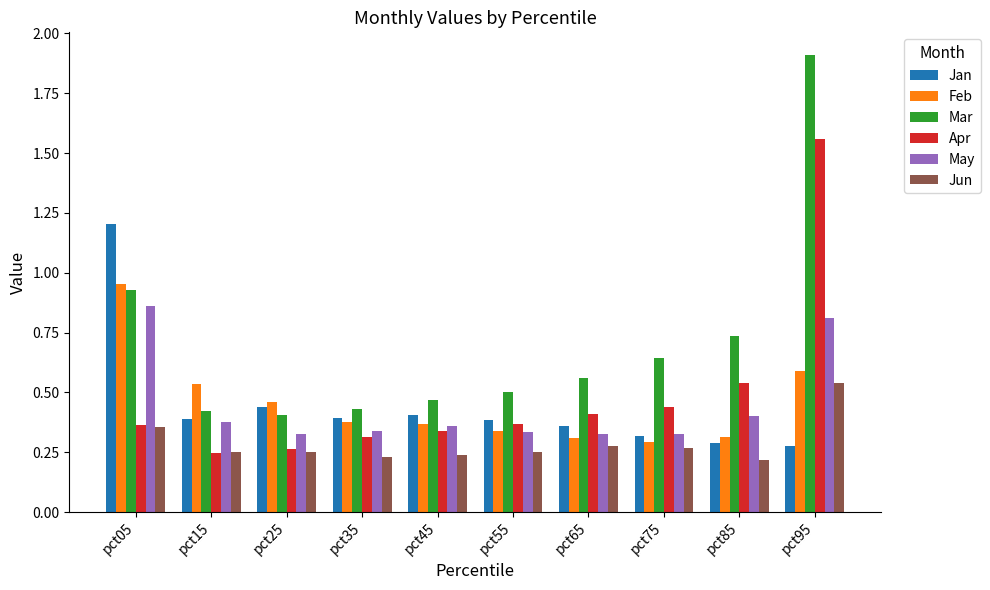

The Mar series shows 0.4 at pct35. True or false?

True